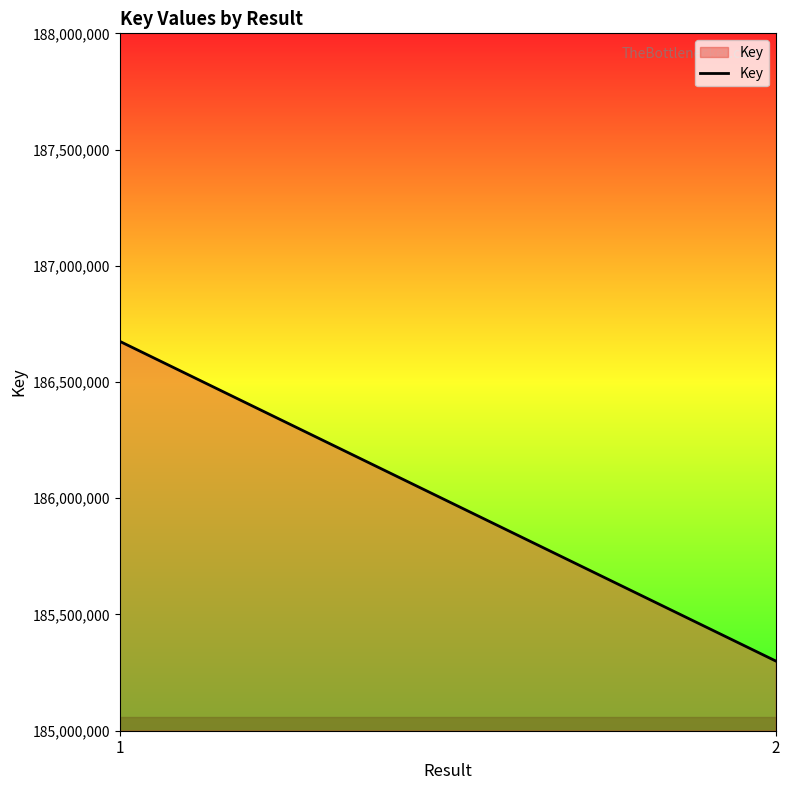

At which label is the value closest to 185987433?

1